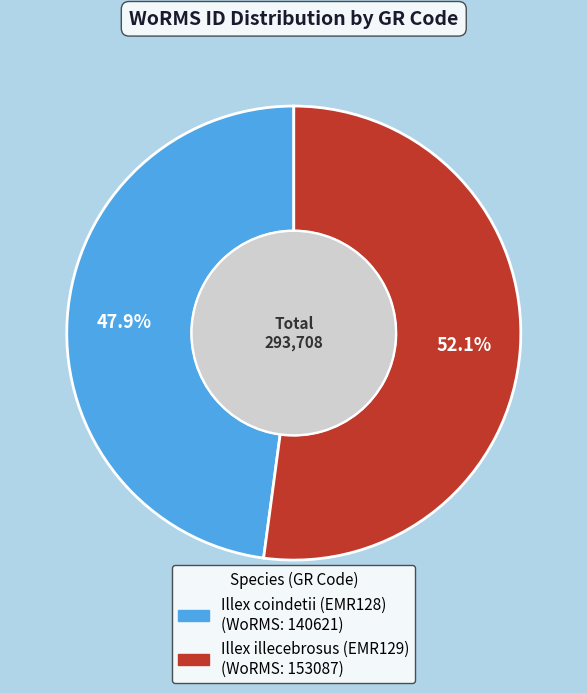

What percentage is the Illex coindetii (EMR128) slice, to the nearest percent?

48%